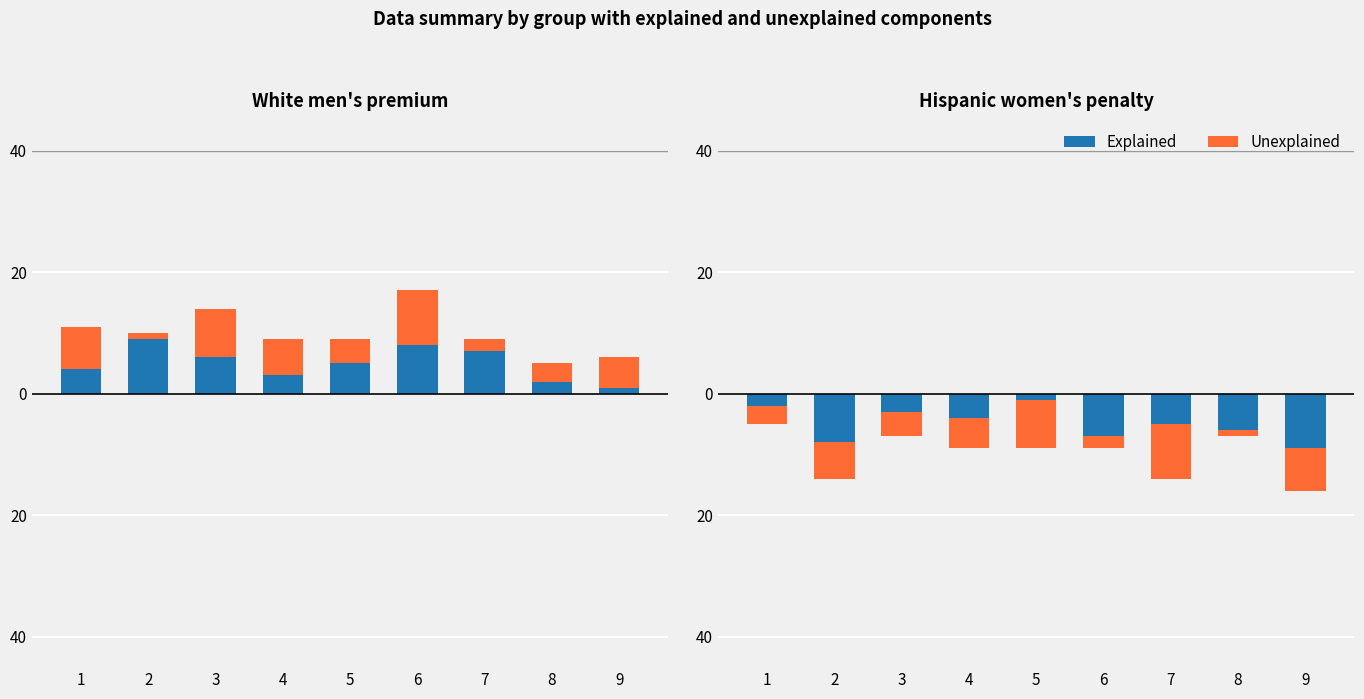

What is the sum of all Explained values?

-45